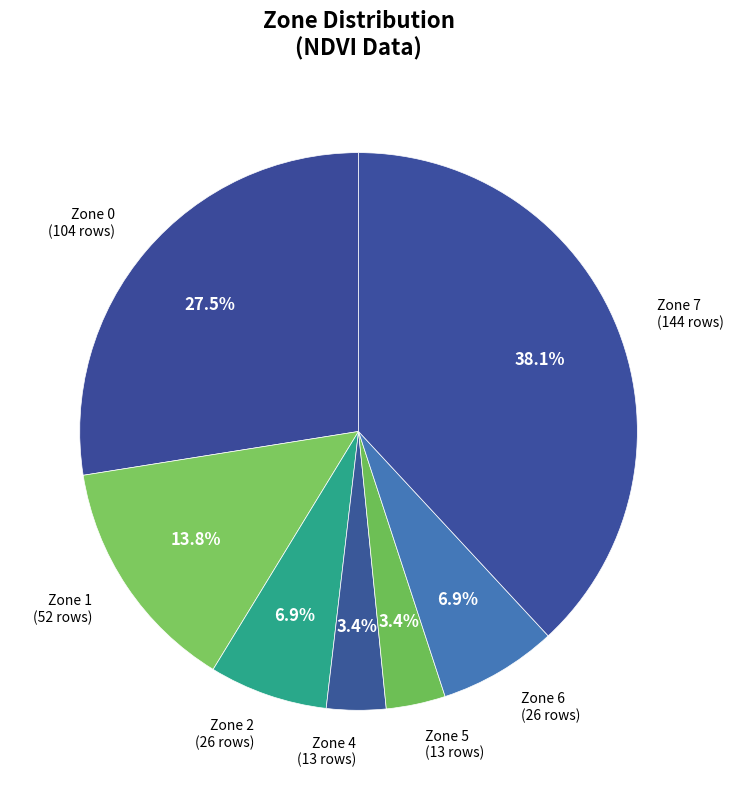

How much of the chart is everything except Zone 2?

93.1%